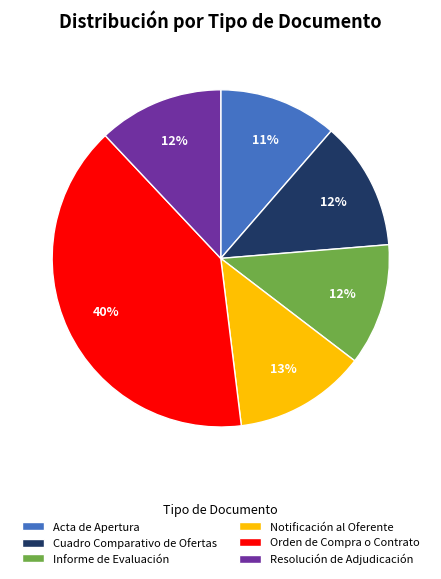

How many segments does this pie chart have?

6